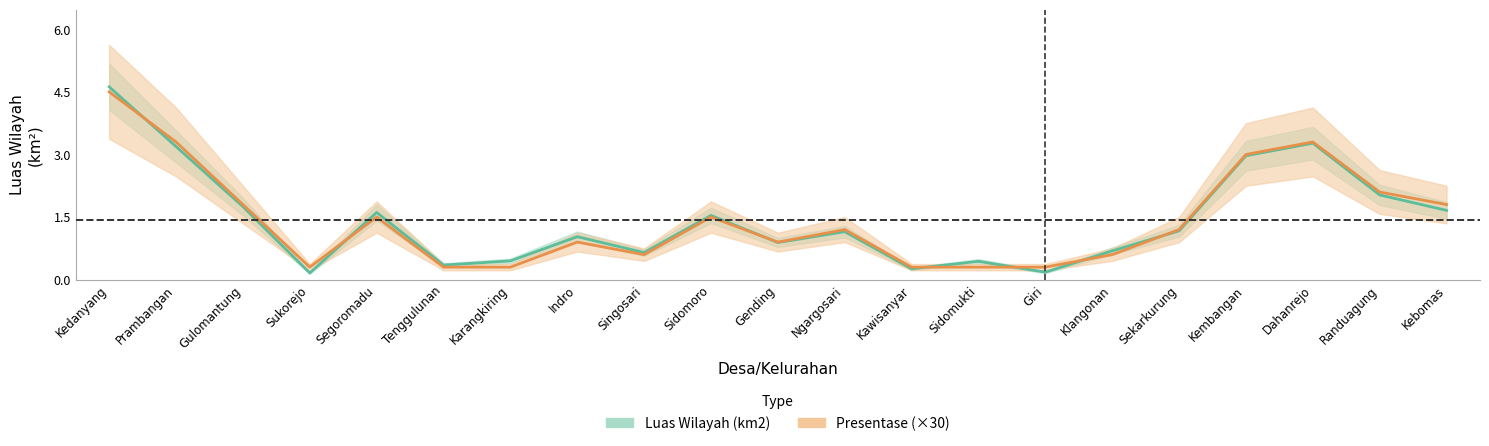

What is the maximum value for Presentase Terhadap Luas Kecamatan?

4.5